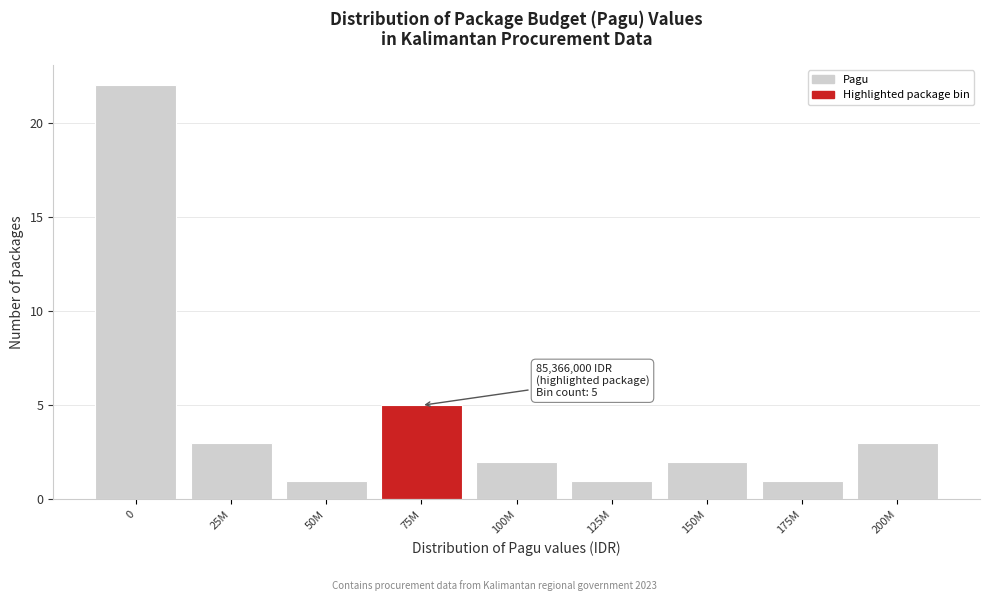

Reading right to left, what are all the values shown in this chart?

200M=3	175M=1	150M=2	125M=1	100M=2	75M=5	50M=1	25M=3	0=22